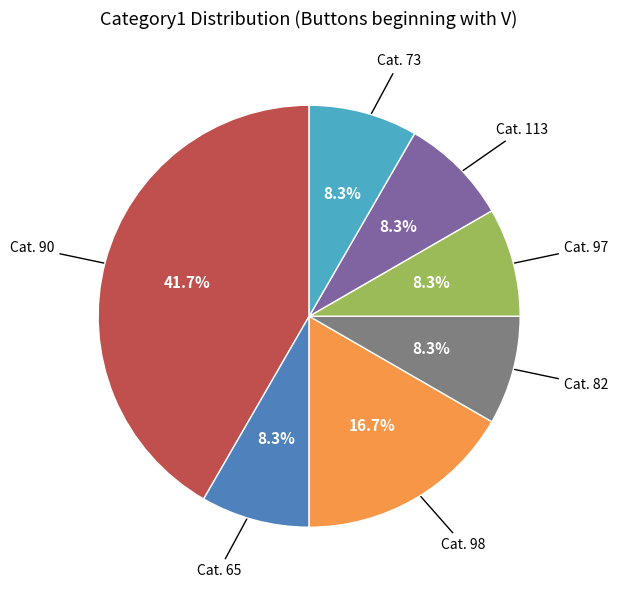

Is there a majority slice in this chart?

No